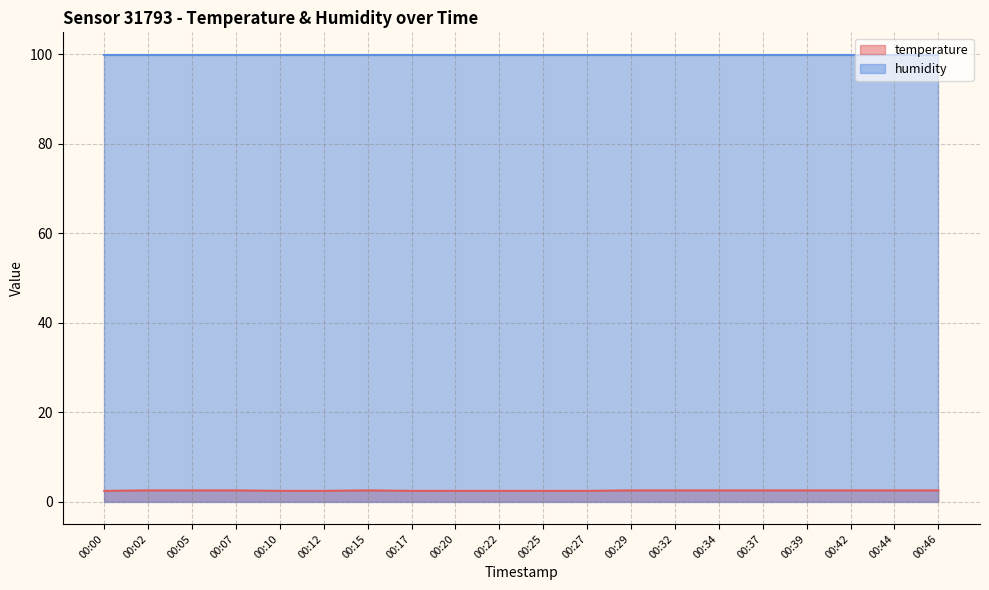

List the labels in order of value, smallest first.

00:00, 00:10, 00:12, 00:17, 00:20, 00:22, 00:25, 00:27, 00:02, 00:05, 00:07, 00:15, 00:29, 00:32, 00:34, 00:37, 00:39, 00:42, 00:44, 00:46